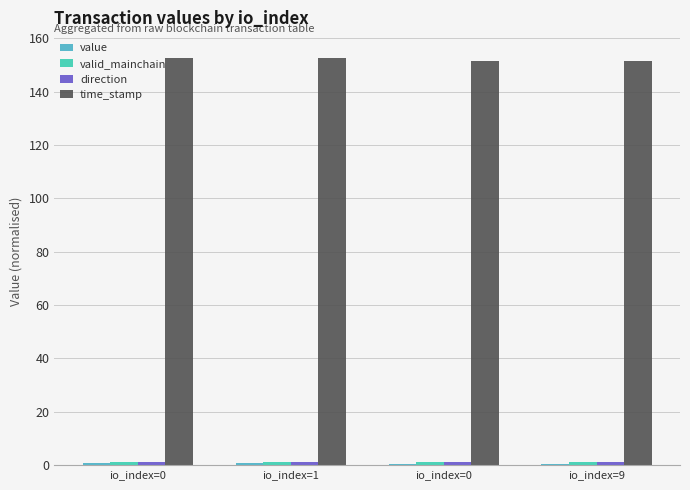

Which has a higher value, io_index=0 or io_index=1?

io_index=0